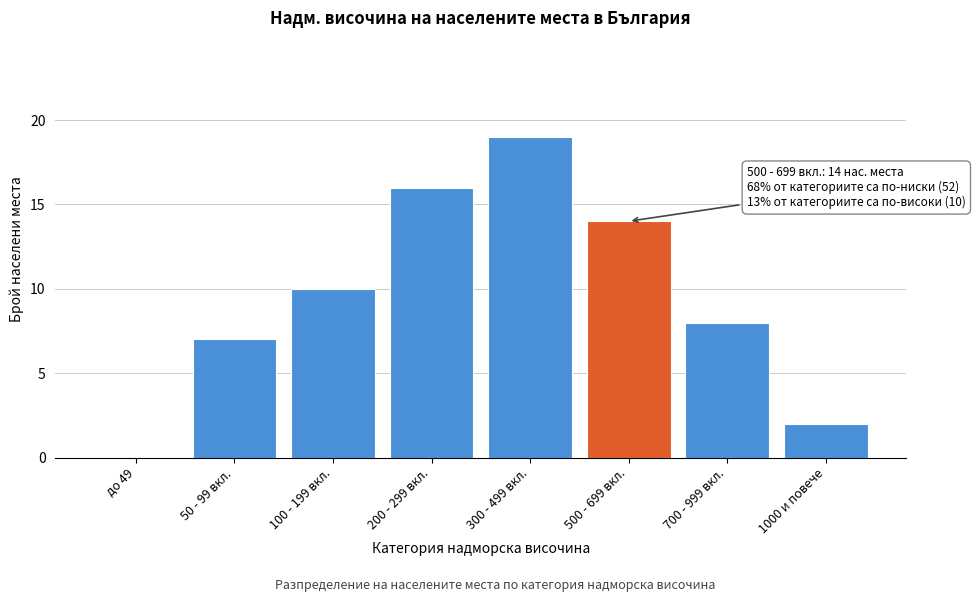

Reading left to right, extract all data points from this chart.

до 49=0	50 - 99 вкл.=7	100 - 199 вкл.=10	200 - 299 вкл.=16	300 - 499 вкл.=19	500 - 699 вкл.=14	700 - 999 вкл.=8	1000 и повече=2